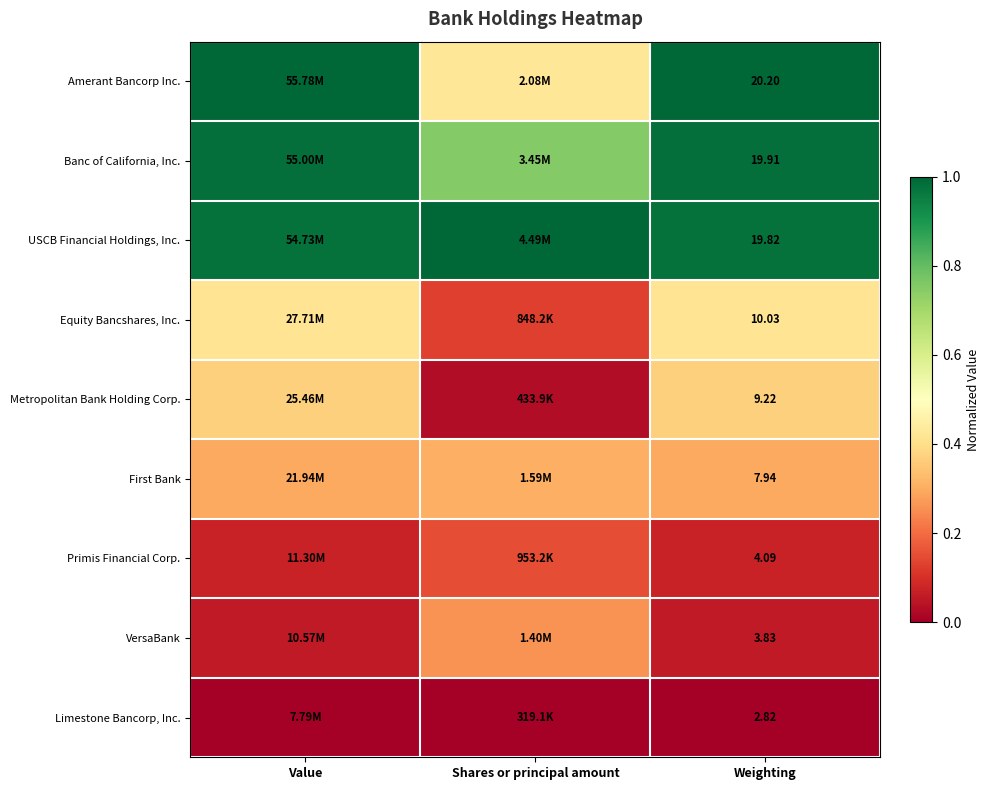

At how many categories does at least one series exceed 0?

3